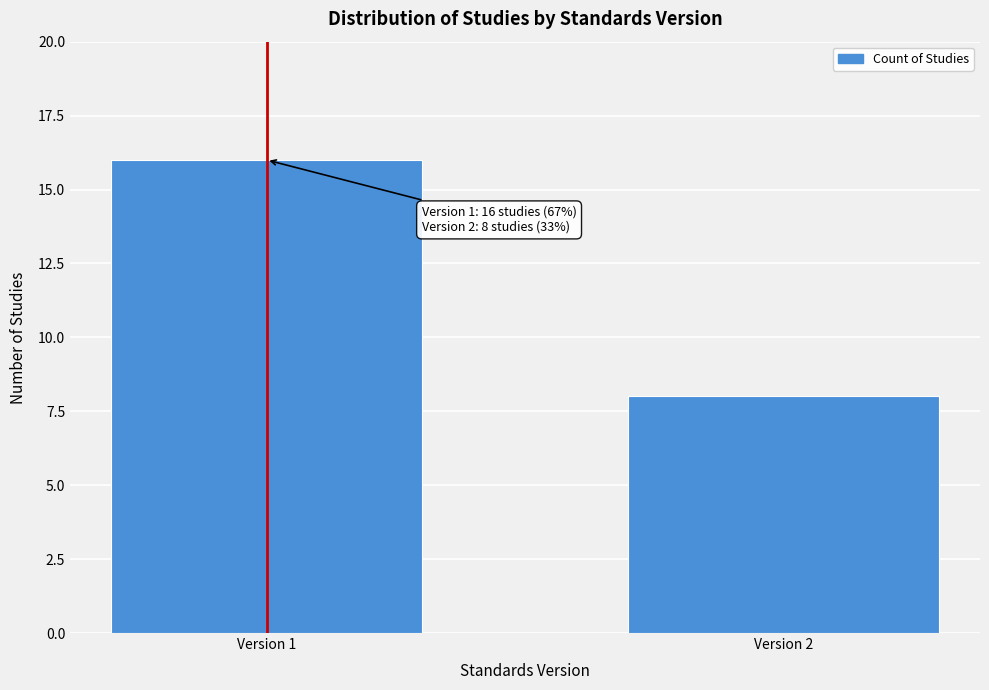

Reading left to right, what are all the values shown in this chart?

Version 1=16	Version 2=8